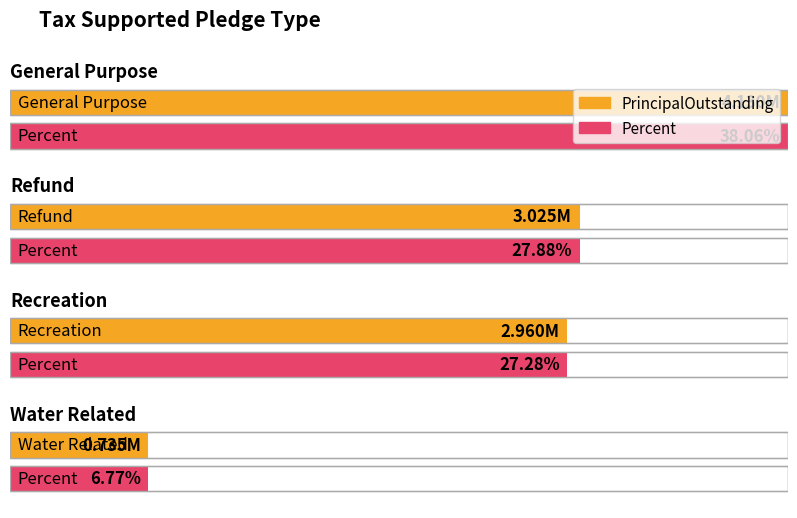

How many bars are there in total?

8